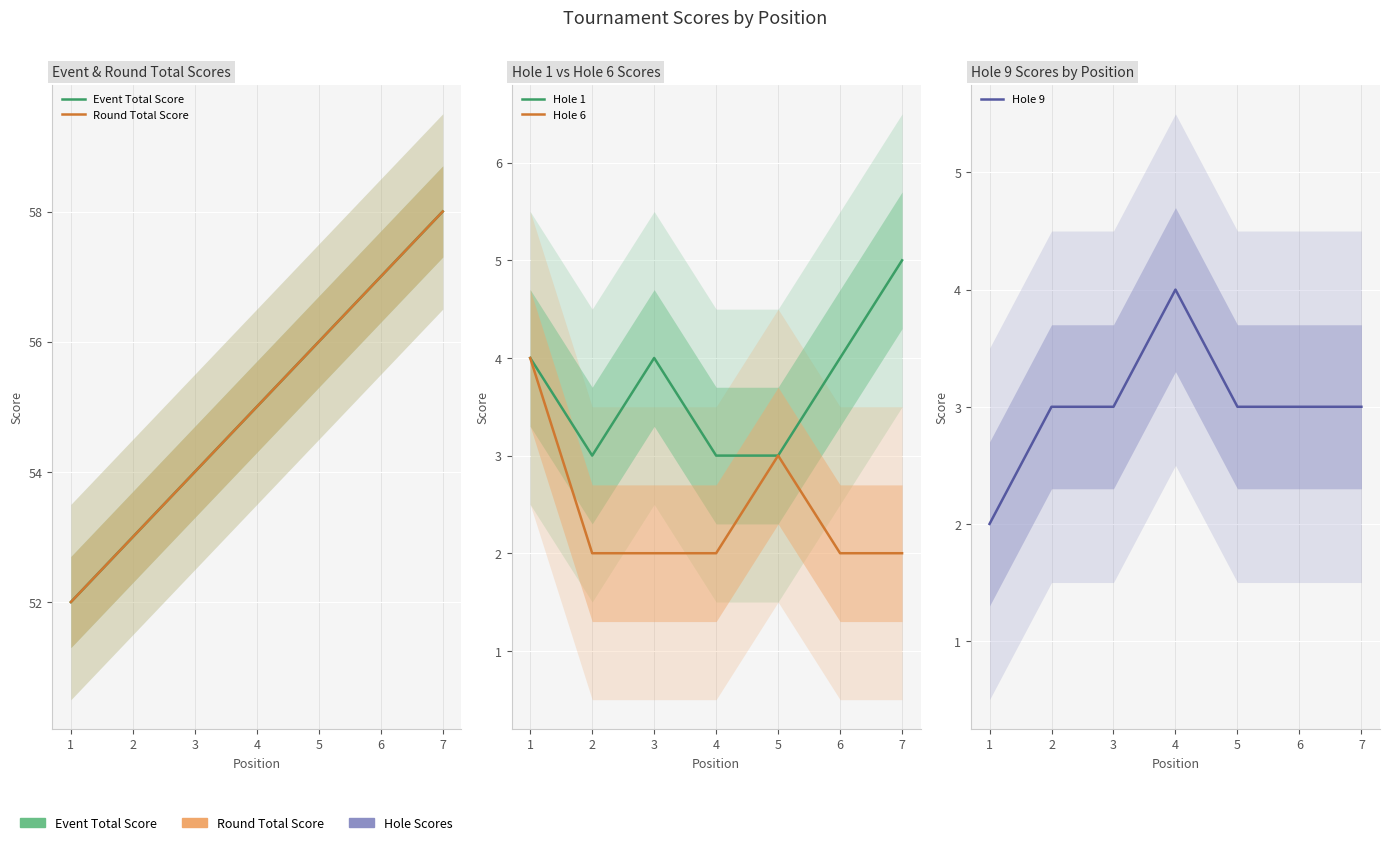

What is the sum of the Round Total Score values at 1 and 4?

107